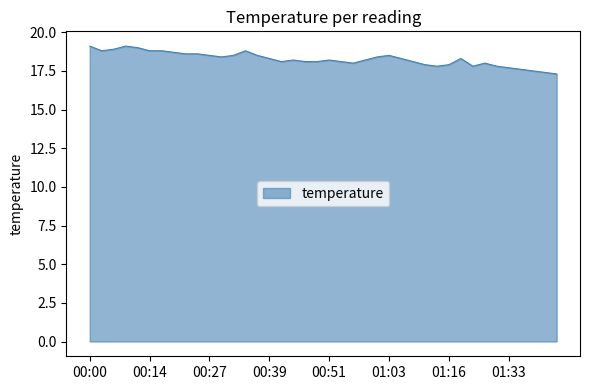

What is the maximum value shown in the chart?

19.1